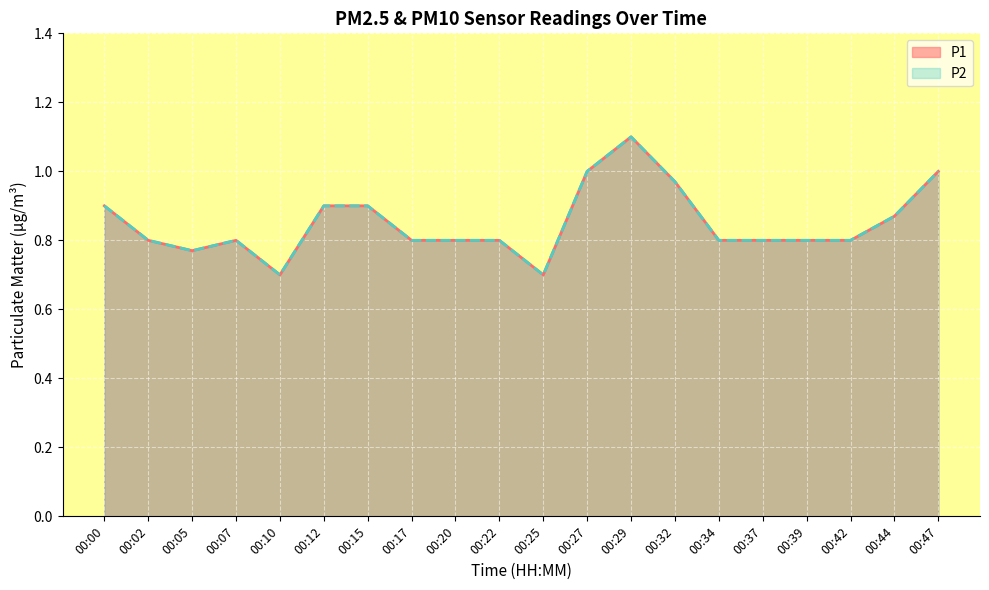

At which category does the chart reach its minimum across all series?

00:10